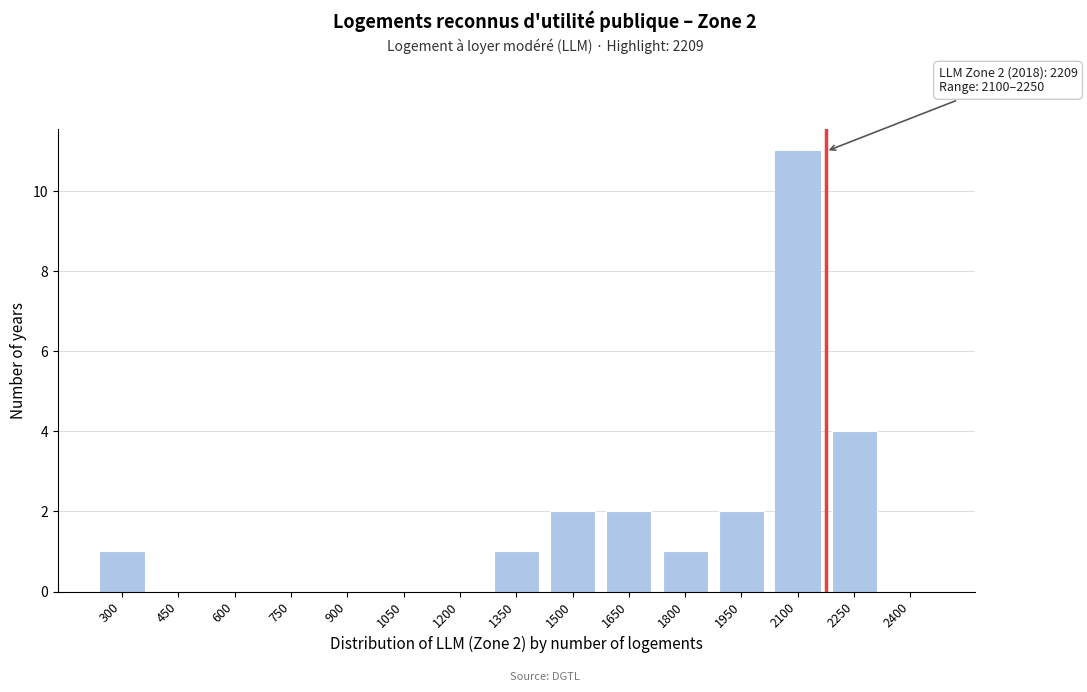

Reading left to right, list all the values displayed in this chart.

300=1	450=0	600=0	750=0	900=0	1050=0	1200=0	1350=1	1500=2	1650=2	1800=1	1950=2	2100=11	2250=4	2400=0